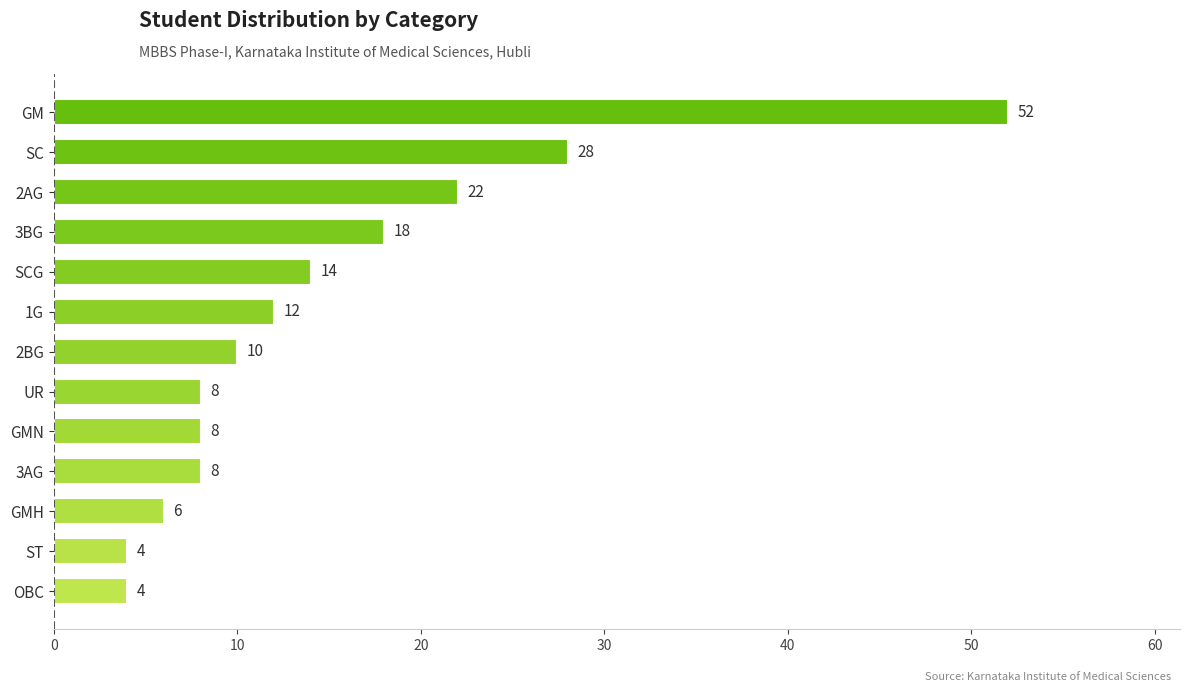

What is the sum of the values at 3AG and 1G?

20